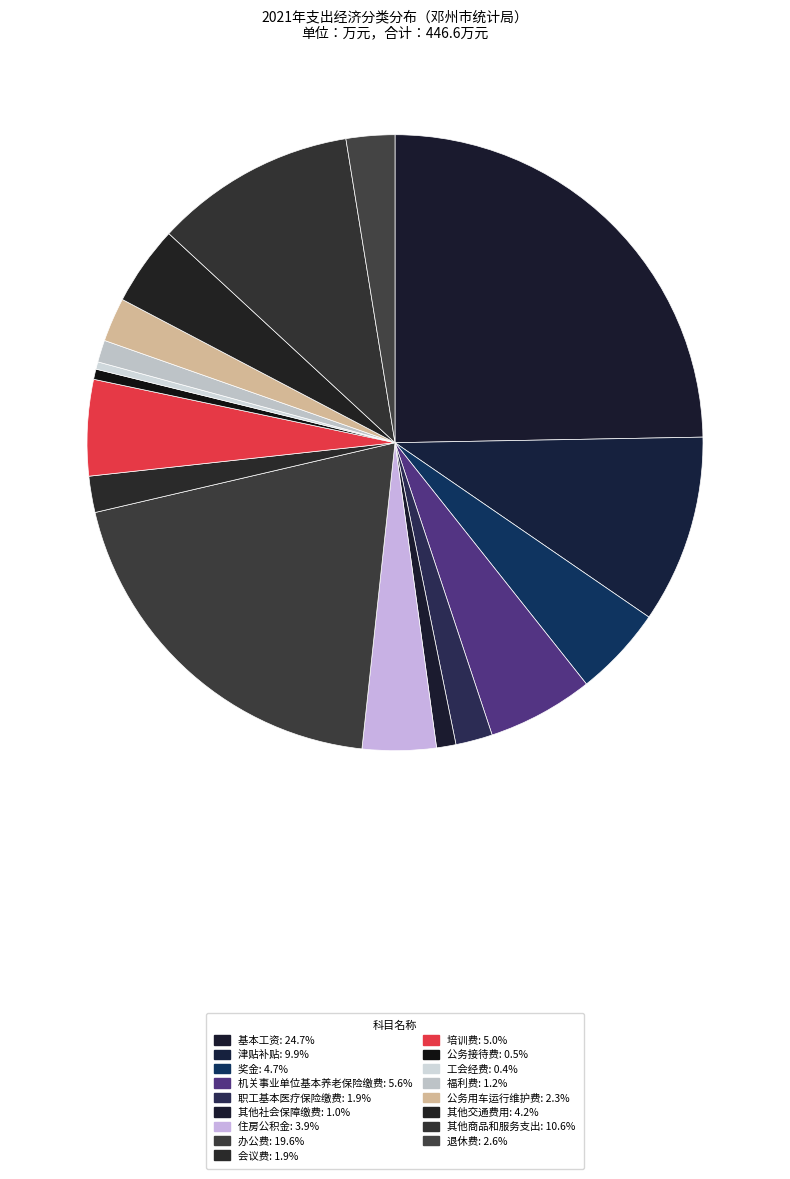

Which slice is the smallest?

工会经费